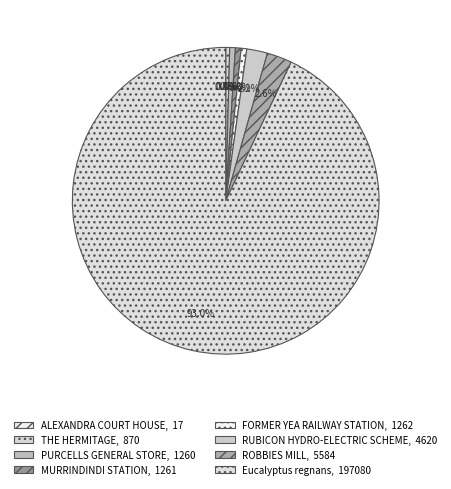

To the nearest percent, what is the average slice percentage?

12%